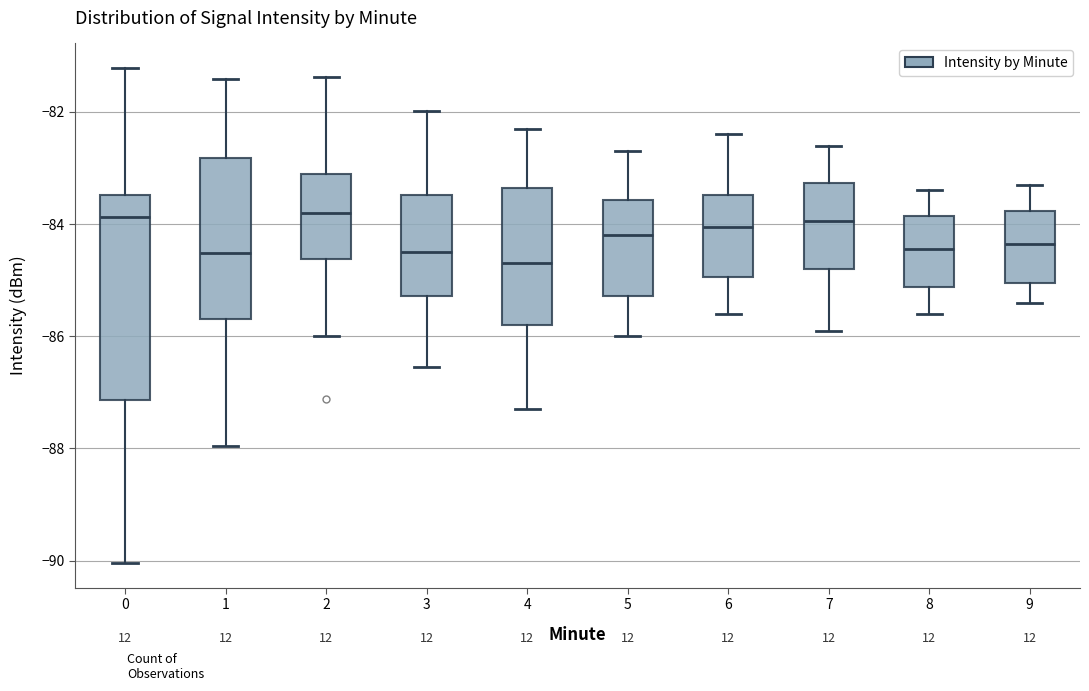

Comparing the boxes themselves (not the whiskers), which one is the tallest?

0